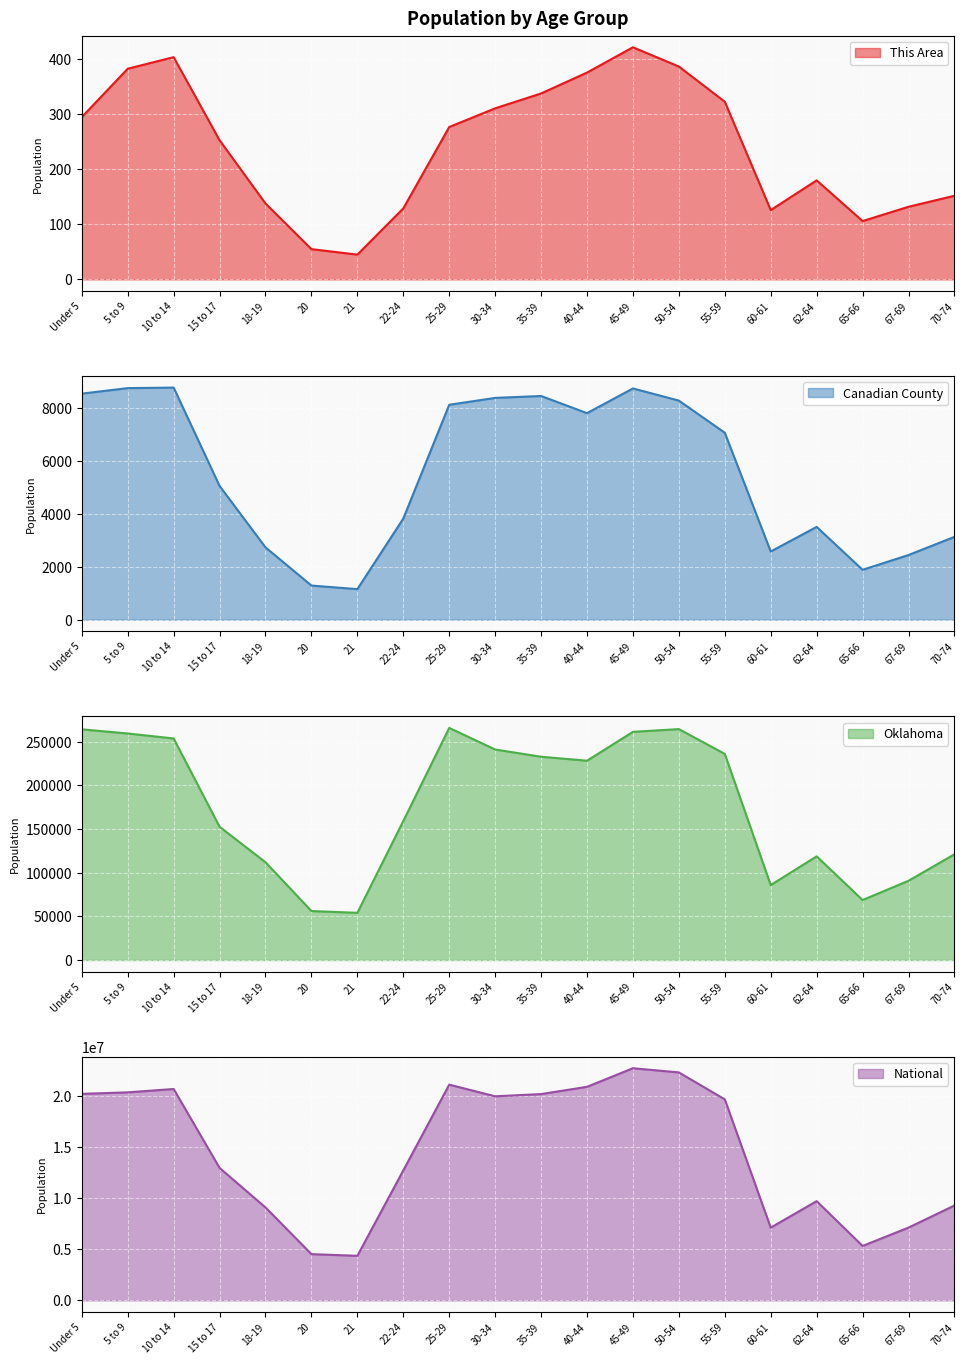

Reading right to left, what are all the values shown in this chart?

This Area: 152	132	106	180	126	323	387	422	376	338	311	277	129	45	55	138	253	404	383	295
Canadian County: 3128	2442	1883	3504	2575	7059	8273	8732	7799	8447	8375	8115	3819	1154	1289	2730	5050	8764	8744	8536
Oklahoma: 121075	90724	68668	118698	85815	235969	264369	261242	228195	232742	241018	265737	159142	54032	56068	111944	152540	253664	259336	264126
National: 9278166	7115361	5319902	9704197	7113727	19664805	22298125	22708591	20890964	20179642	19962099	21101849	12712576	4354294	4519129	9086089	12954254	20677194	20348657	20201362